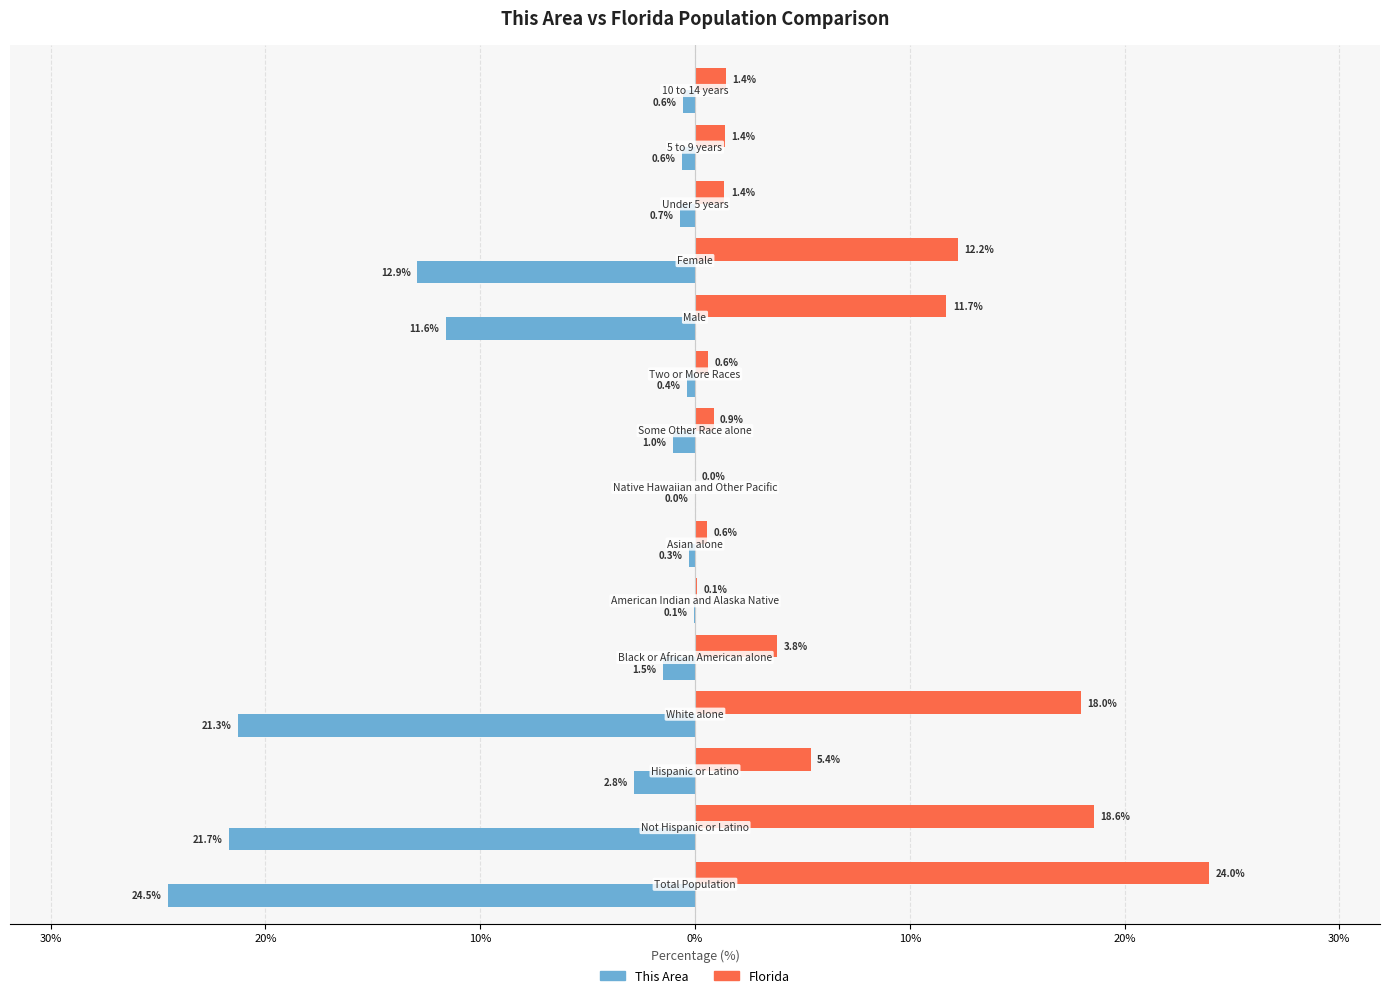

What are all the series names shown in the legend?

This Area, Florida